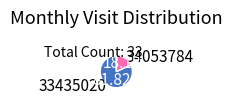

Is there any slice that represents more than half of the pie?

Yes